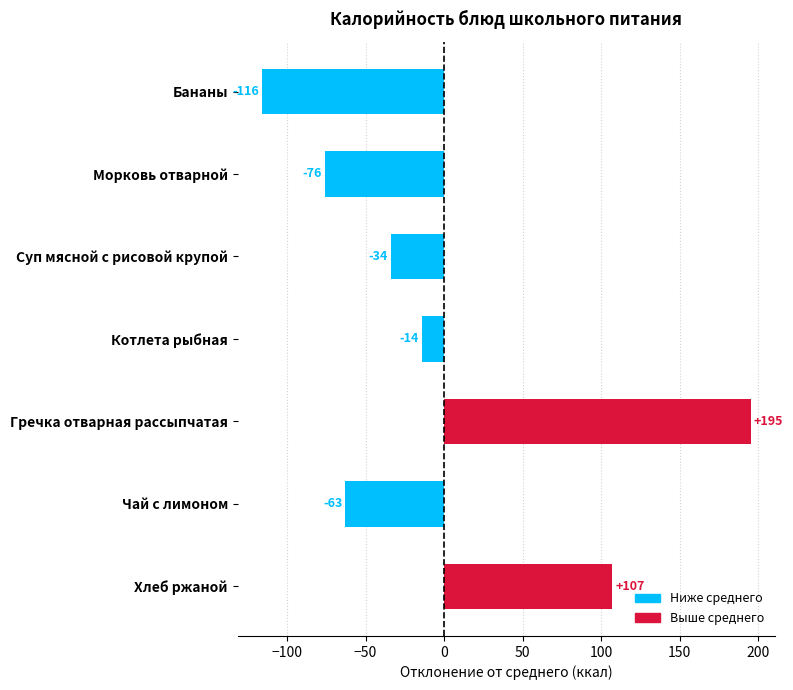

What is the difference between the second highest and second lowest values?

183.0